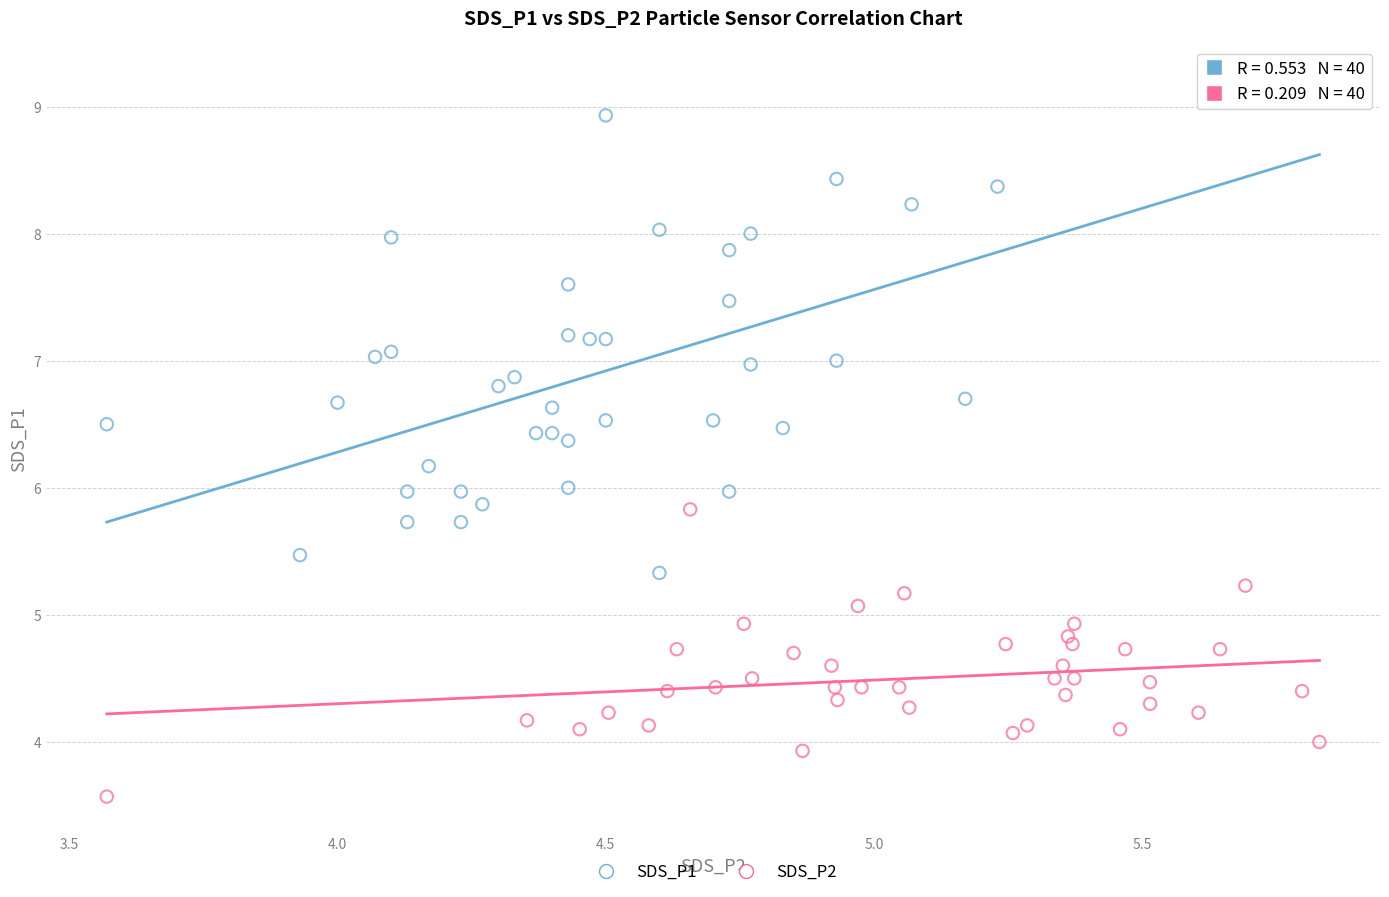

What are all the series names shown in the legend?

SDS_P1, SDS_P2